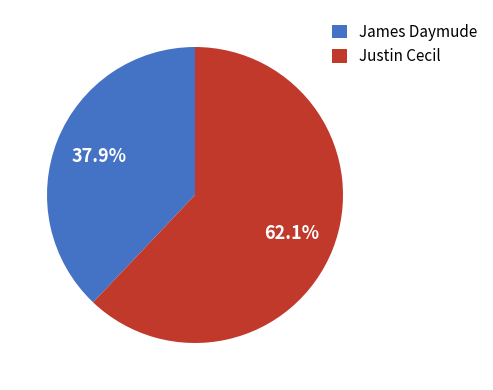

The James Daymude slice represents 38% of the pie. True or false?

True